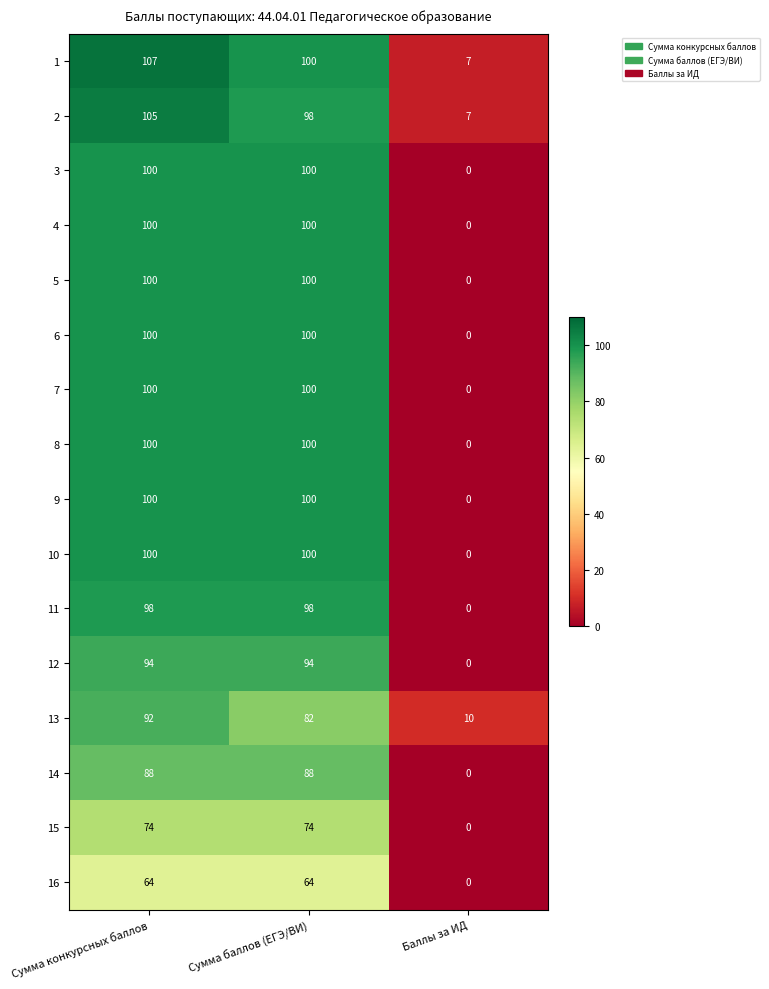

What is the approximate value of 16 at Сумма баллов (ЕГЭ/ВИ)?

64